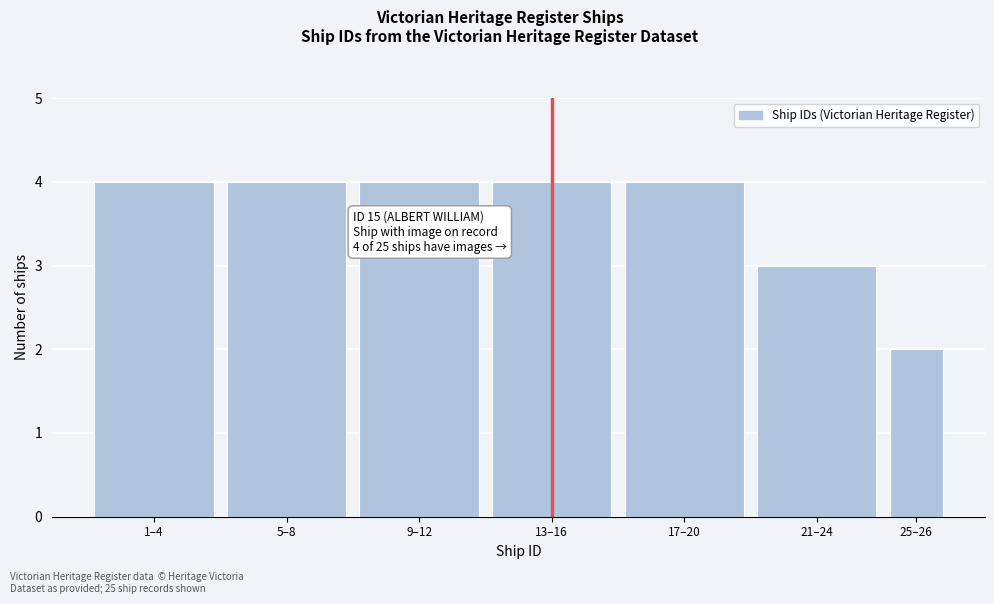

Reading left to right, what are all the values shown in this chart?

1–4=4	5–8=4	9–12=4	13–16=4	17–20=4	21–24=3	25–26=2